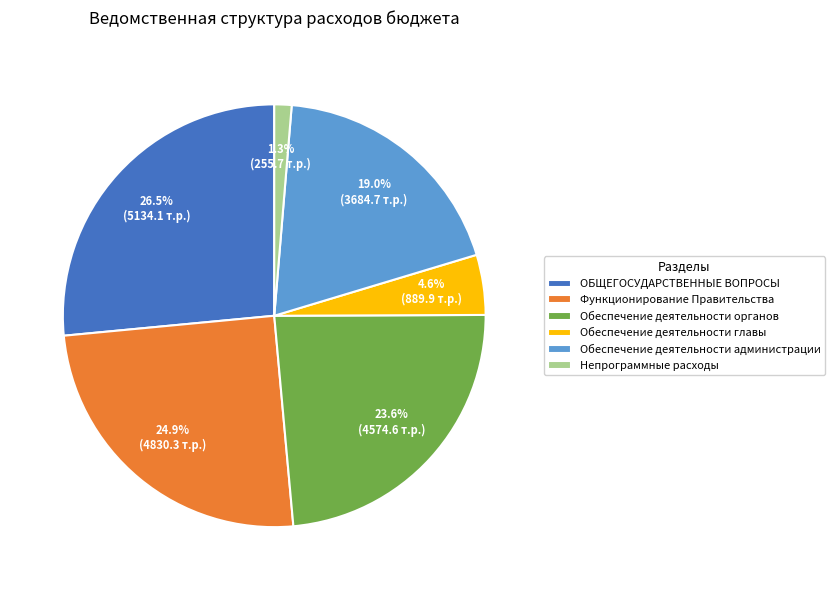

Is there a majority slice in this chart?

No